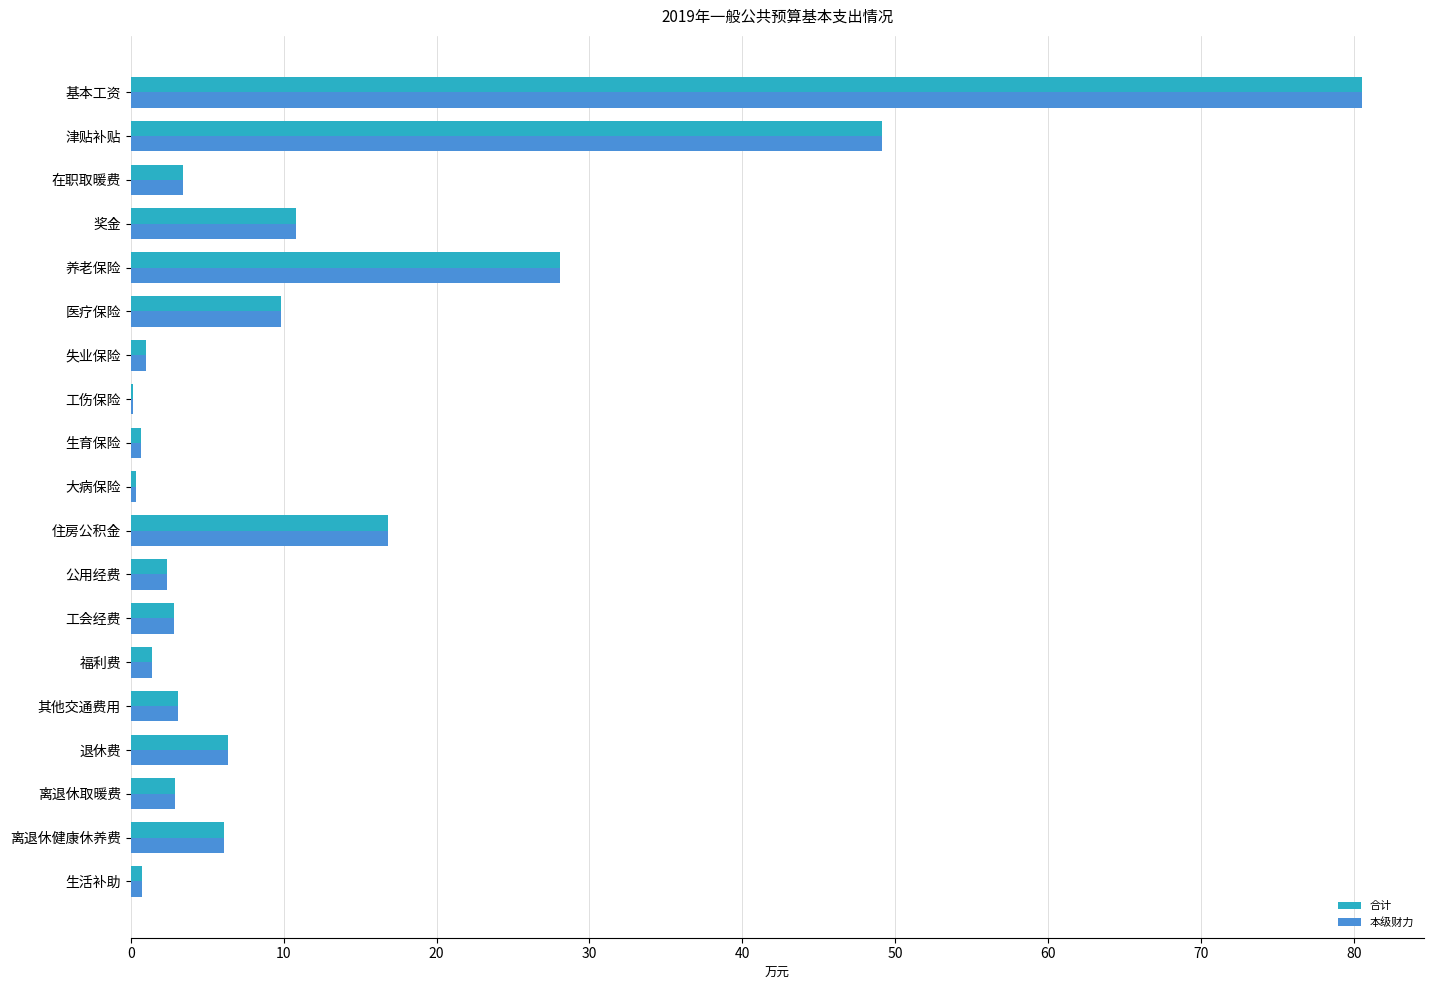

The value of 合计 at 离退休取暖费 is 2.9. True or false?

True